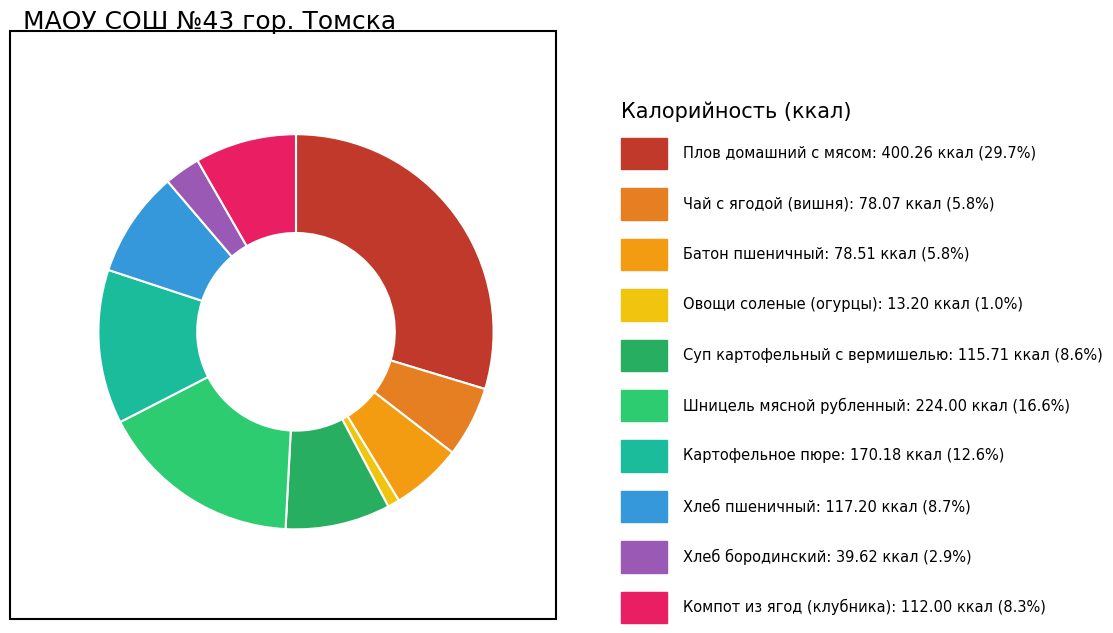

How many slices are in this pie chart?

10